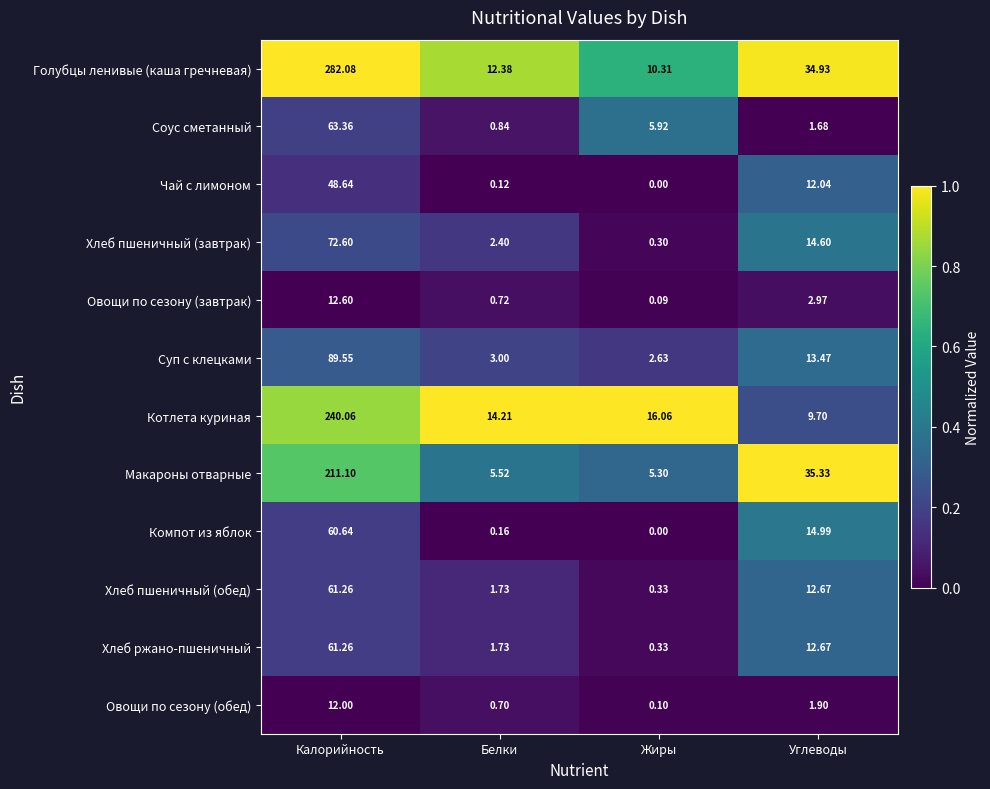

At which label is Овощи по сезону (обед) closest to 6?

Углеводы